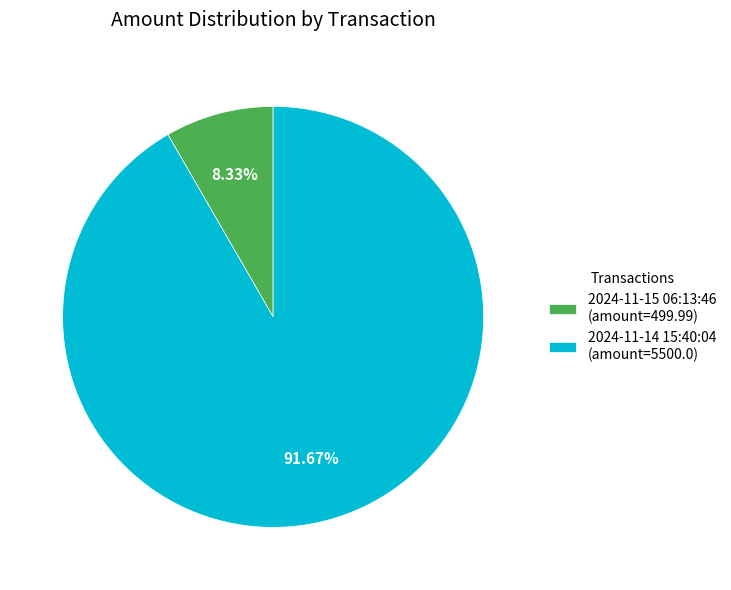

True or false: 2024-11-14 15:40:04 accounts for 92% of the total.

True